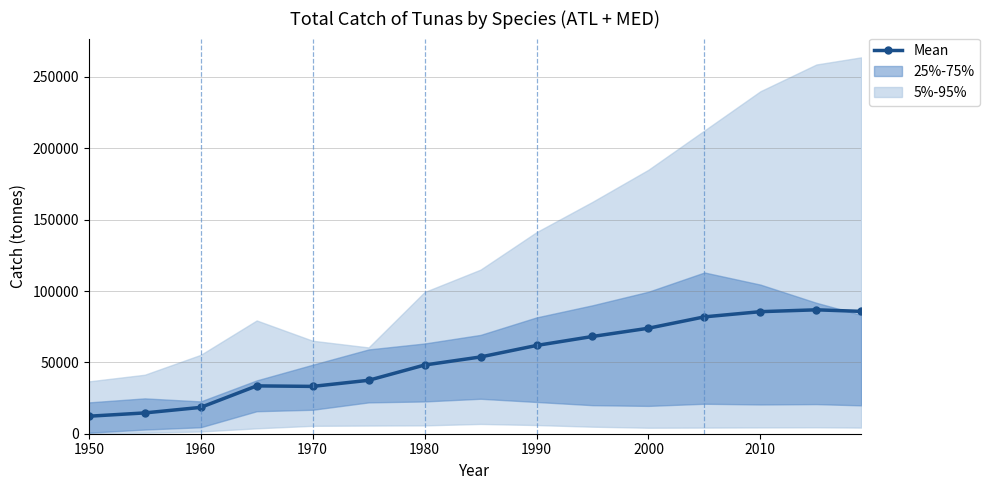

True or false: Mean has more than 0 interior local peaks.

True